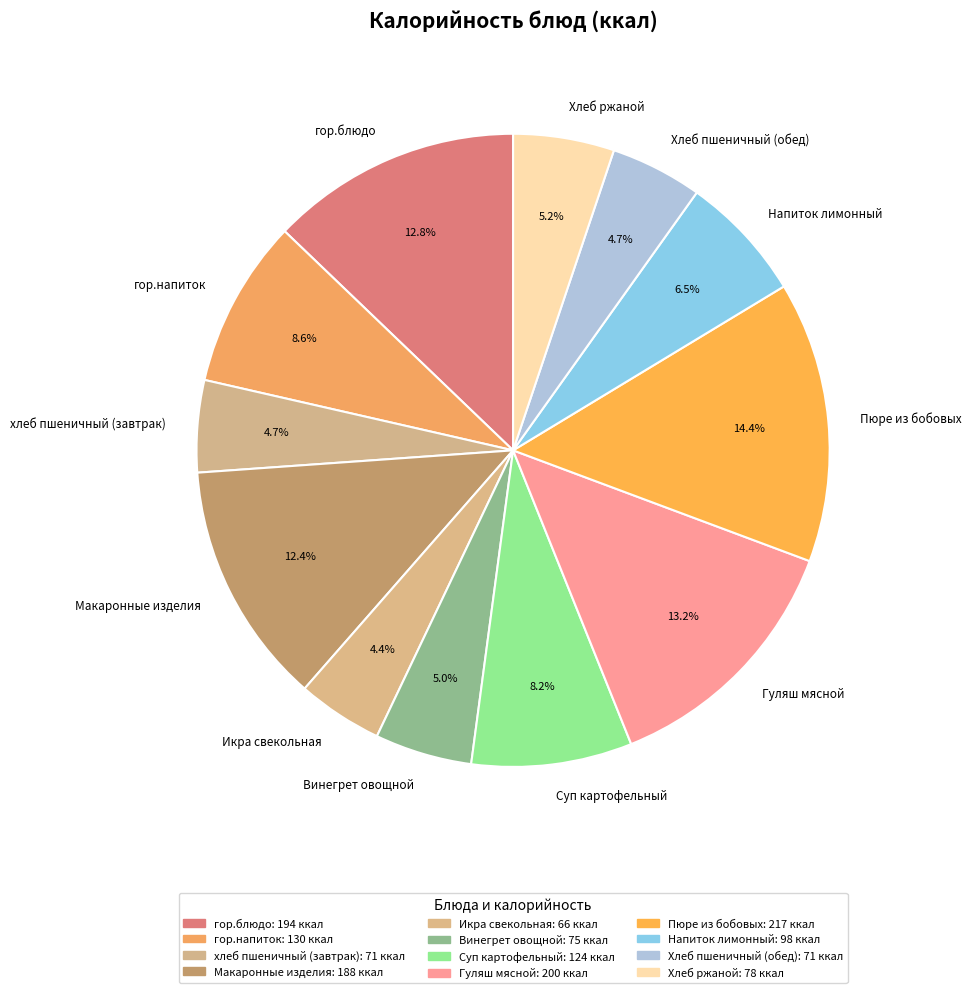

Which has a higher value, Пюре из бобовых or Хлеб ржаной?

Пюре из бобовых